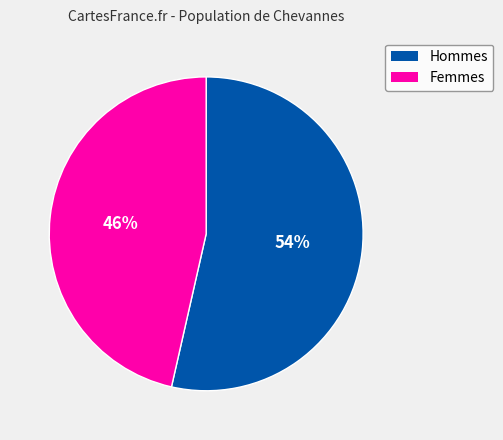

To the nearest percent, what is the average slice percentage?

50%